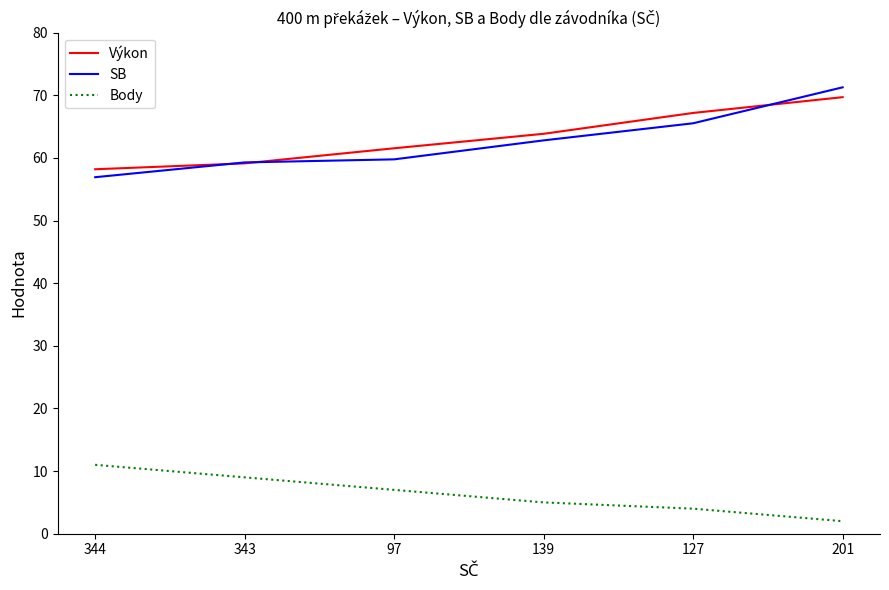

What are all the series names shown in the legend?

Výkon, SB, Body